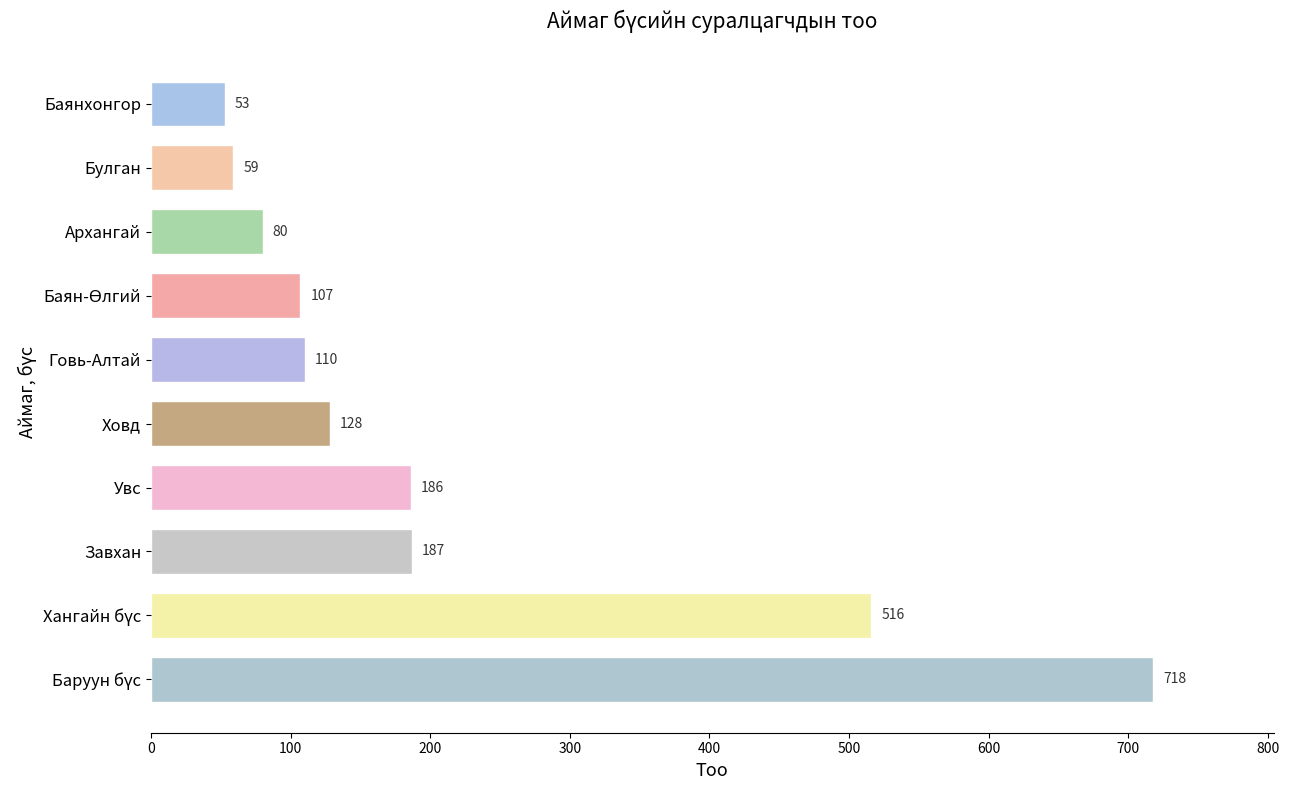

Reading top to bottom, transcribe all the data shown in this chart.

53	59	80	107	110	128	186	187	516	718